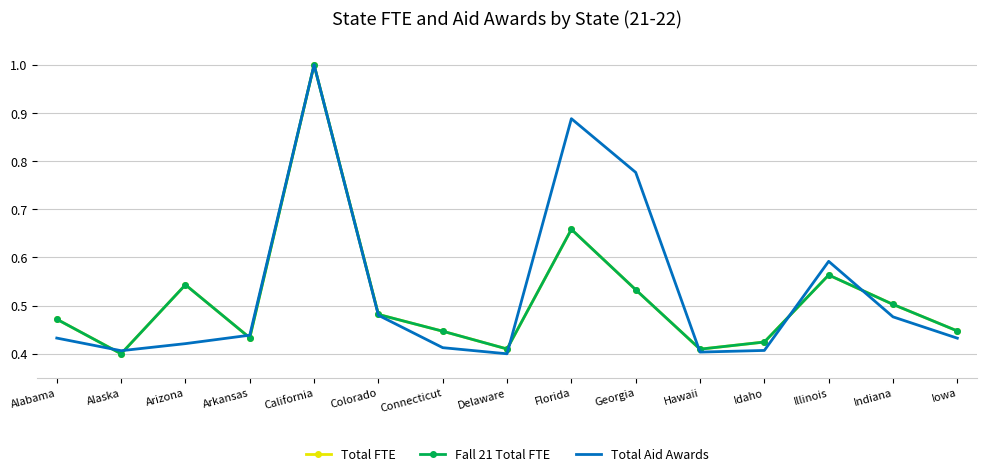

Between Florida and Arkansas, which is larger?

Florida